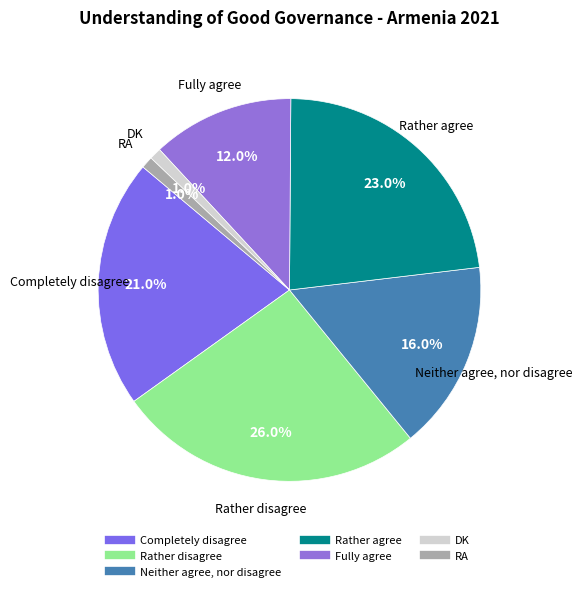

Which has a higher value, Rather disagree or Completely disagree?

Rather disagree